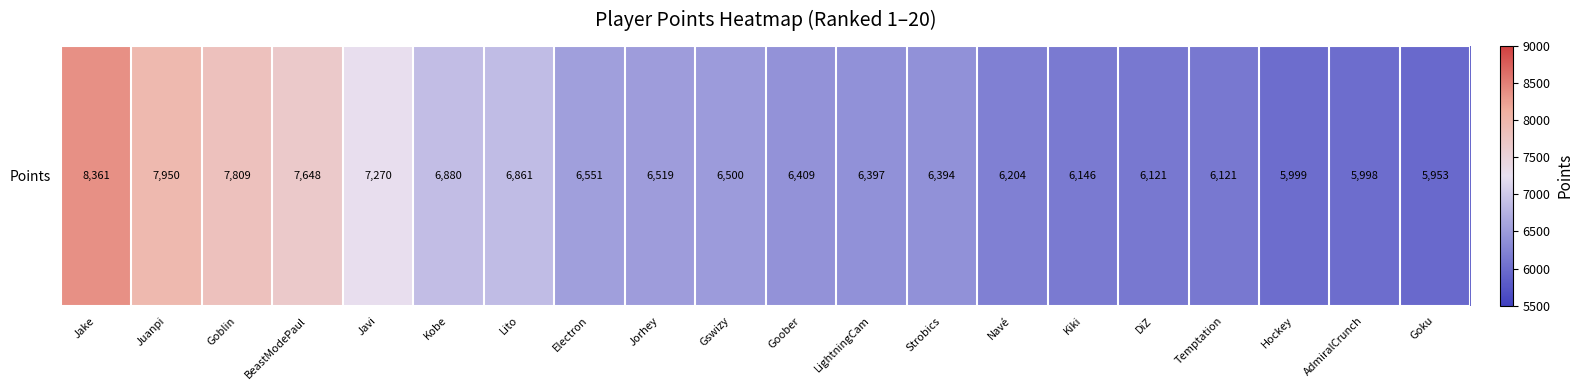

Count the number of values greater than 6500.

9